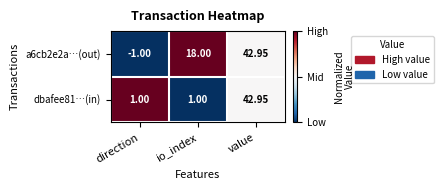

Where is a6cb2e2a…(out) nearest to the value 20?

io_index